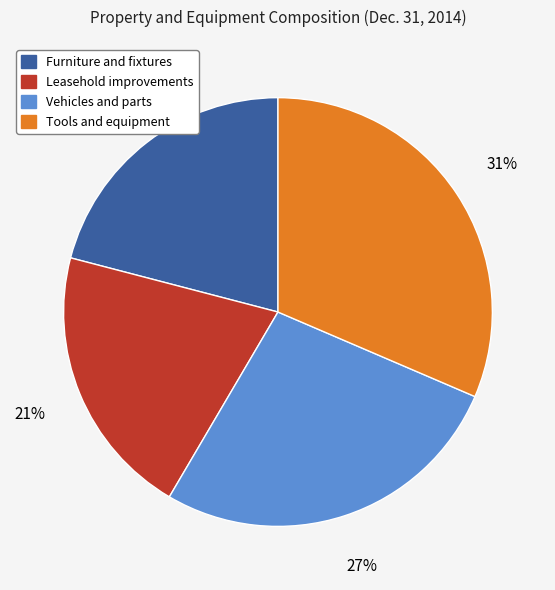

To the nearest percent, what is the difference between the Vehicles and parts and Furniture and fixtures slice percentages?

6%